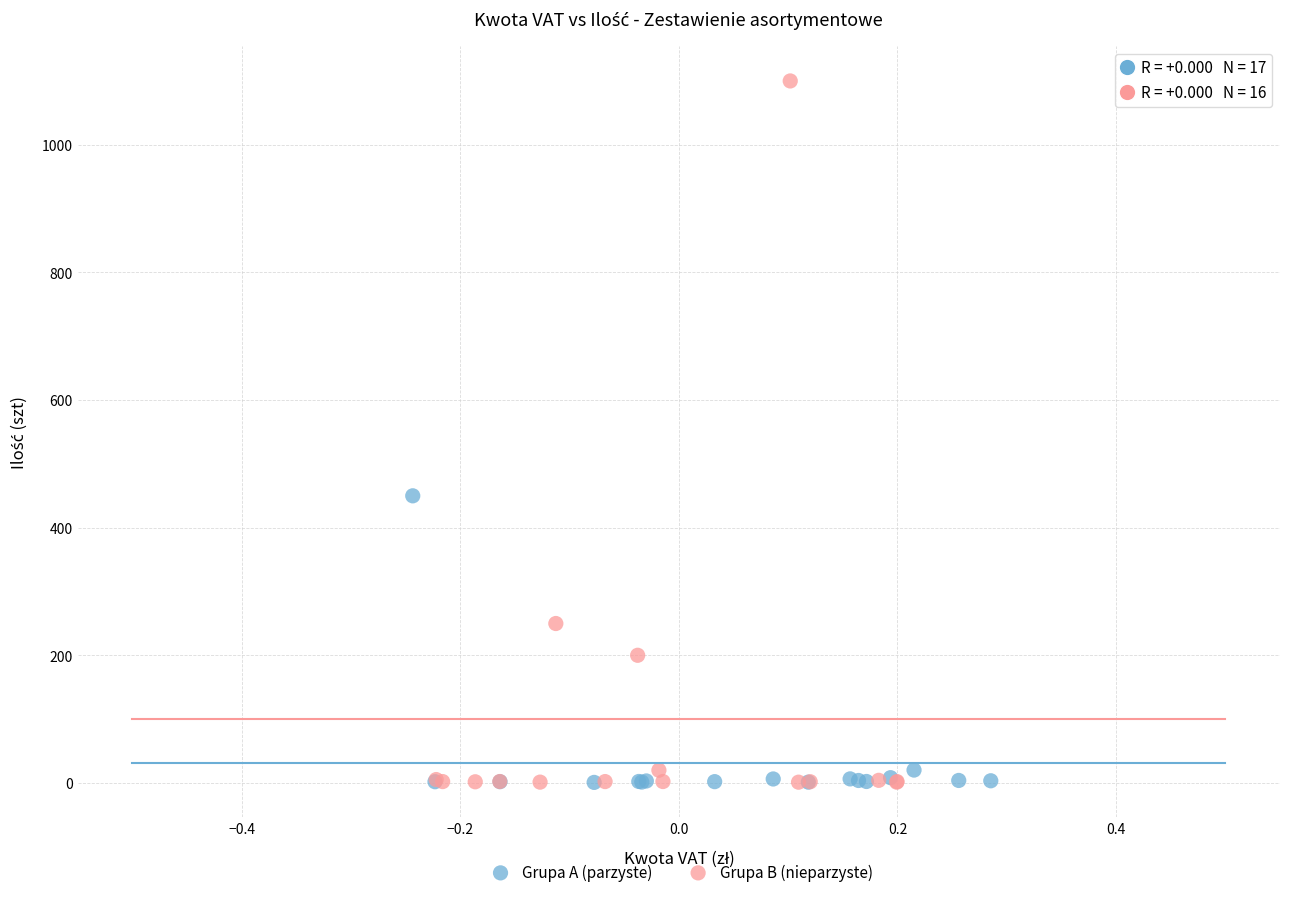

Which series reaches the maximum Y coordinate?

Grupa B (nieparzyste)